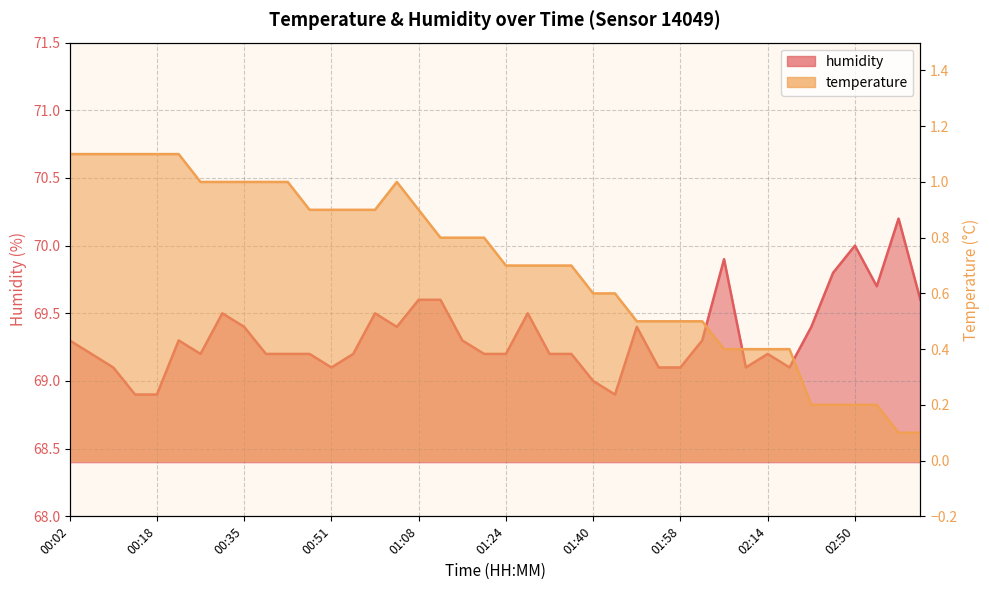

List the series in order of their peak value, highest first.

humidity, temperature